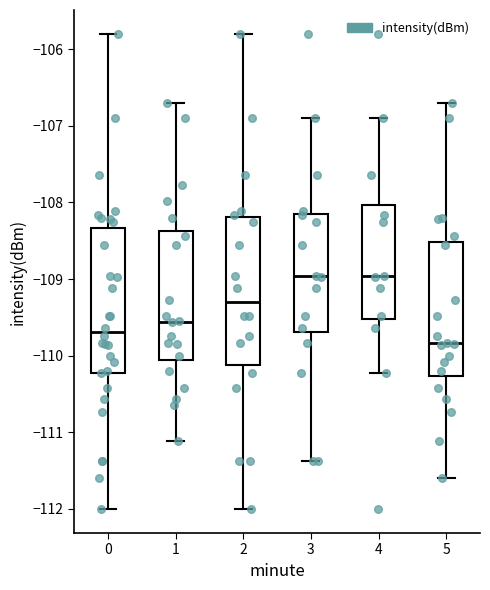

Reading left to right, transcribe this box plot: for each box, give where its median line is, the range the box spans, and where its two whiskers end, as read against the y-axis. The values are not printed on the chart, so give them approximately, as read against the axis.

0: median -109.7, box -110.2 to -108.3, whiskers -112.0 to -105.8
1: median -109.6, box -110.1 to -108.4, whiskers -111.1 to -106.7
2: median -109.3, box -110.1 to -108.2, whiskers -112.0 to -105.8
3: median -109.0, box -109.7 to -108.2, whiskers -111.4 to -106.9
4: median -109.0, box -109.5 to -108.0, whiskers -110.2 to -106.9
5: median -109.8, box -110.3 to -108.5, whiskers -111.6 to -106.7